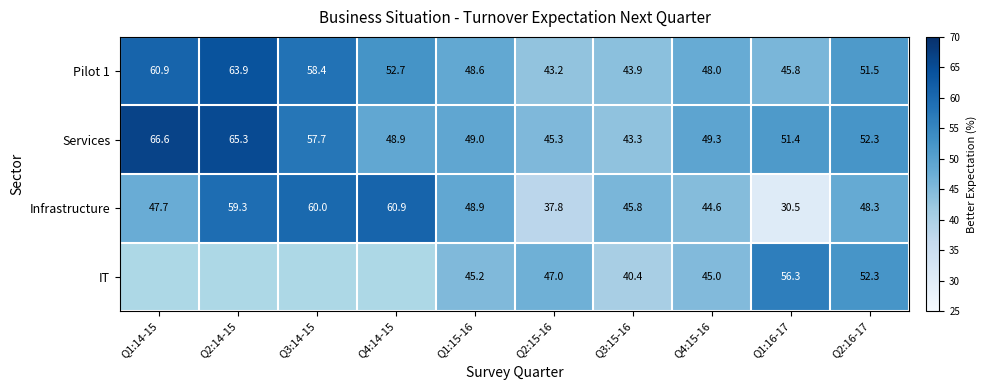

Which category has the lowest value in the Infrastructure series?

Q1:16-17